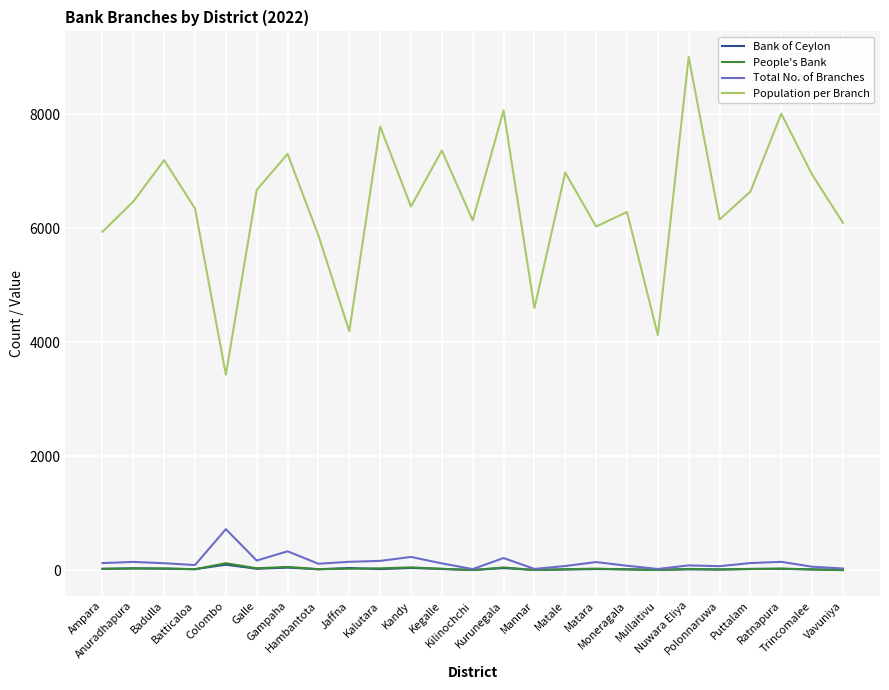

Which series has the largest range (max minus min)?

Population per Branch